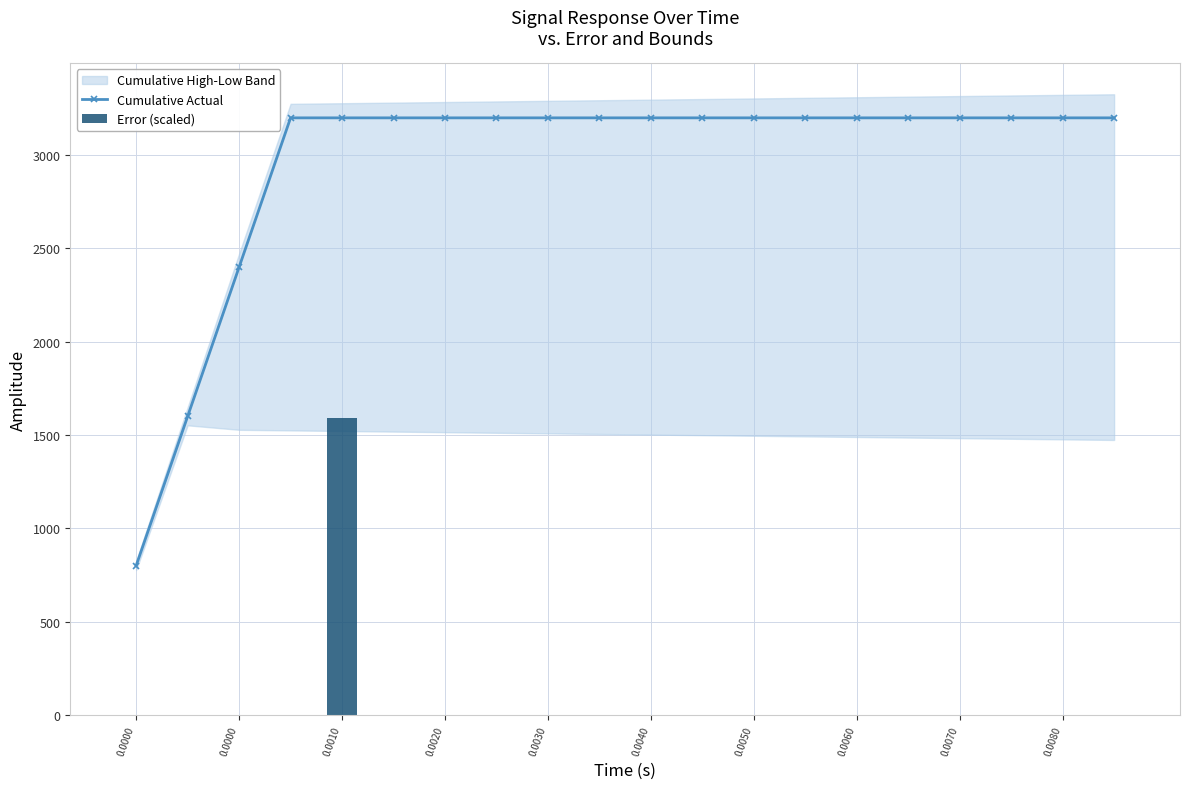

What is the greatest value displayed?

3200.0